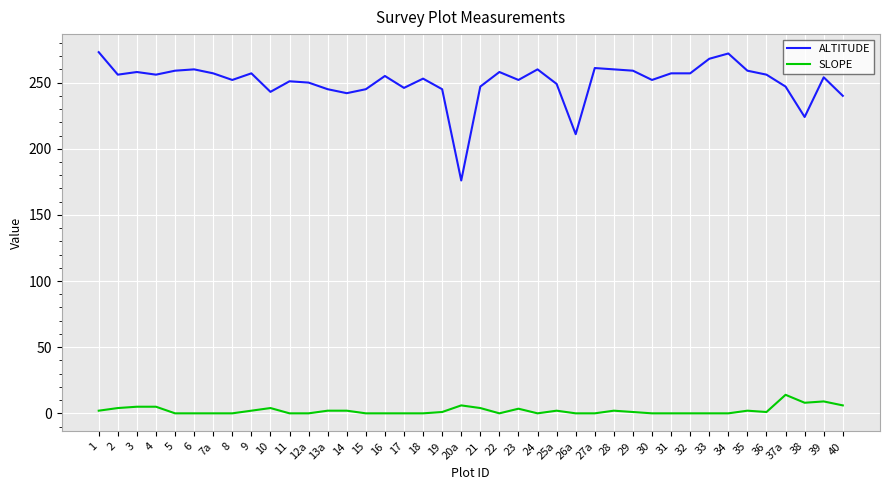

What is the total value across all series at 8?

252.0